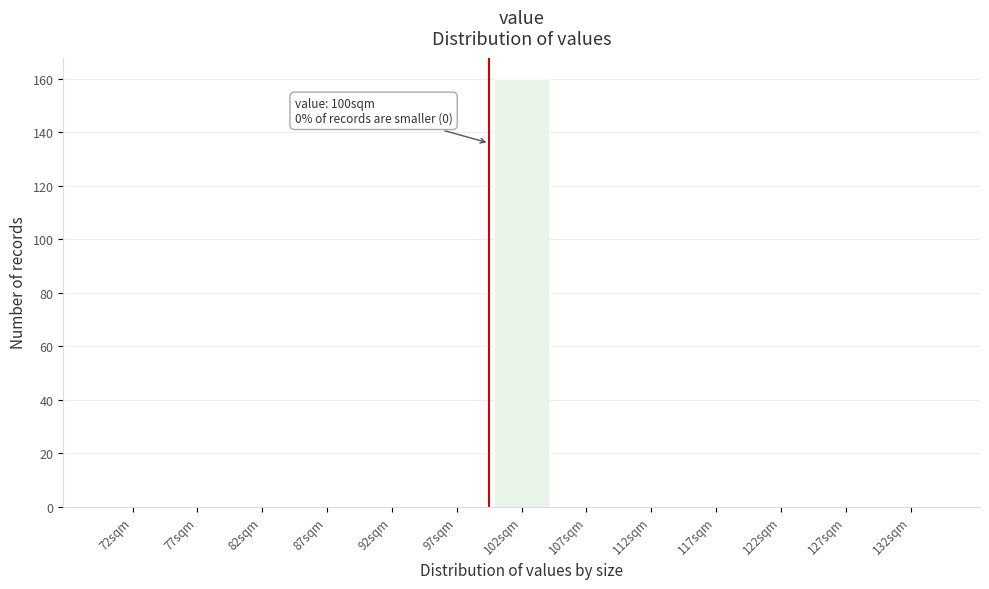

Over which range of the x-axis is the bar tallest?

100 to 105